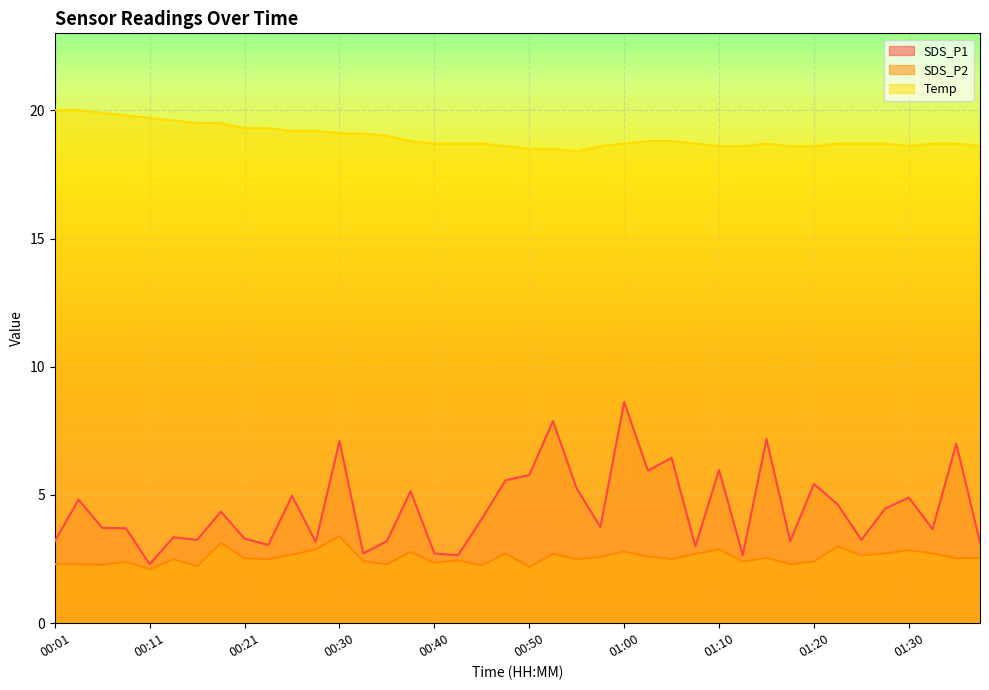

How many series are shown in this chart?

3